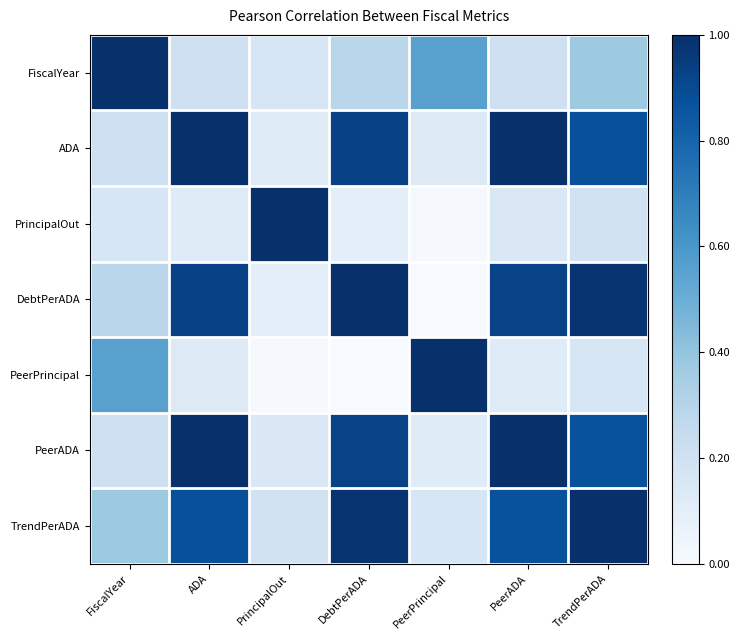

Reading right to left, transcribe all the data shown in this chart.

FiscalYear: TrendPerADA=0.4	PeerADA=0.2	PeerPrincipal=0.6	DebtPerADA=0.3	PrincipalOut=0.2	ADA=0.2	FiscalYear=1.0
ADA: TrendPerADA=0.9	PeerADA=1.0	PeerPrincipal=0.1	DebtPerADA=0.9	PrincipalOut=0.1	ADA=1.0	FiscalYear=0.2
PrincipalOut: TrendPerADA=0.2	PeerADA=0.1	PeerPrincipal=0.0	DebtPerADA=0.1	PrincipalOut=1.0	ADA=0.1	FiscalYear=0.2
DebtPerADA: TrendPerADA=1.0	PeerADA=0.9	PeerPrincipal=0.0	DebtPerADA=1.0	PrincipalOut=0.1	ADA=0.9	FiscalYear=0.3
PeerPrincipal: TrendPerADA=0.2	PeerADA=0.1	PeerPrincipal=1.0	DebtPerADA=0.0	PrincipalOut=0.0	ADA=0.1	FiscalYear=0.6
PeerADA: TrendPerADA=0.9	PeerADA=1.0	PeerPrincipal=0.1	DebtPerADA=0.9	PrincipalOut=0.1	ADA=1.0	FiscalYear=0.2
TrendPerADA: TrendPerADA=1.0	PeerADA=0.9	PeerPrincipal=0.2	DebtPerADA=1.0	PrincipalOut=0.2	ADA=0.9	FiscalYear=0.4